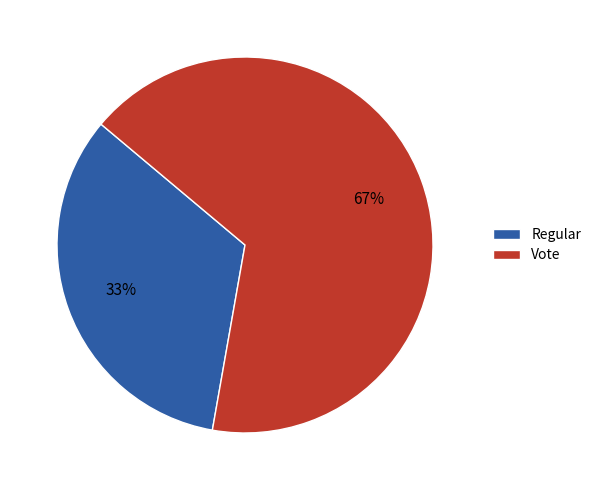

To the nearest percent, what is the average slice percentage?

50%